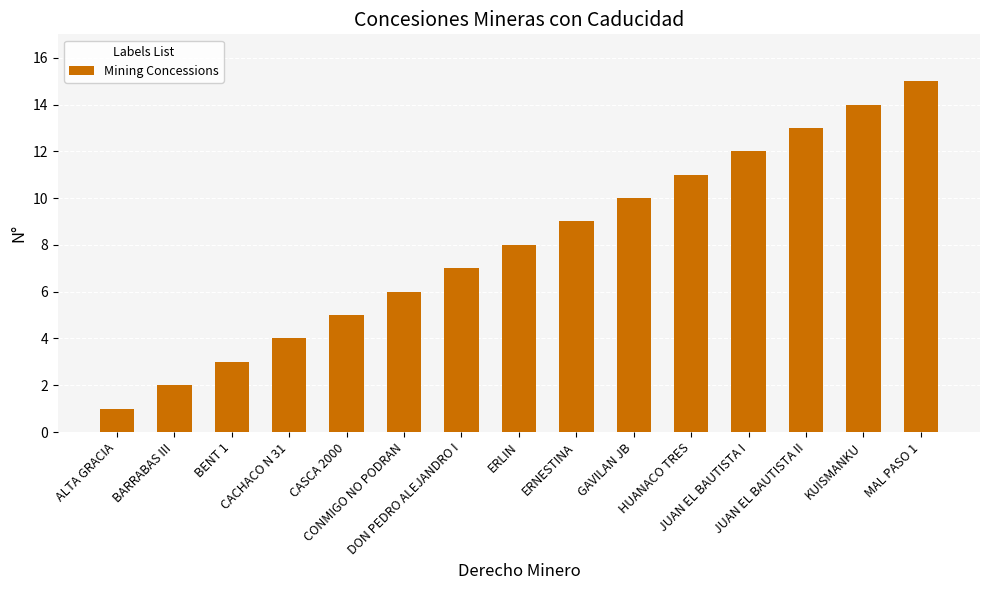

List the labels in order of value, smallest first.

ALTA GRACIA, BARRABAS III, BENT 1, CACHACO N 31, CASCA 2000, CONMIGO NO PODRAN, DON PEDRO ALEJANDRO I, ERLIN, ERNESTINA, GAVILAN JB, HUANACO TRES, JUAN EL BAUTISTA I, JUAN EL BAUTISTA II, KUISMANKU, MAL PASO 1